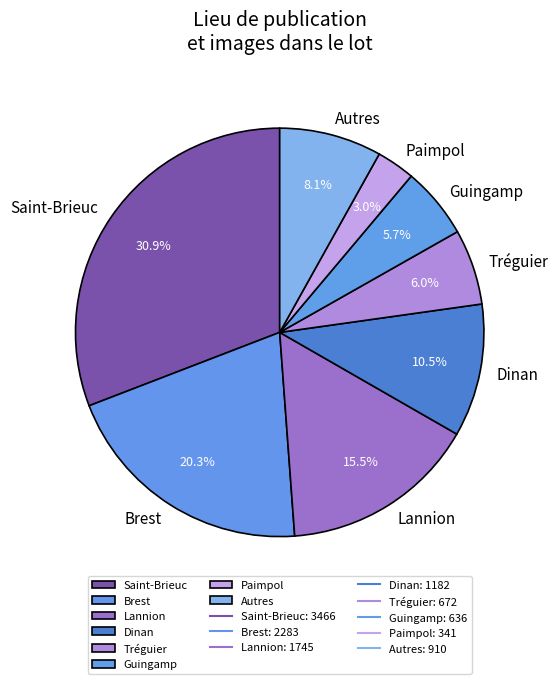

How many segments does this pie chart have?

8